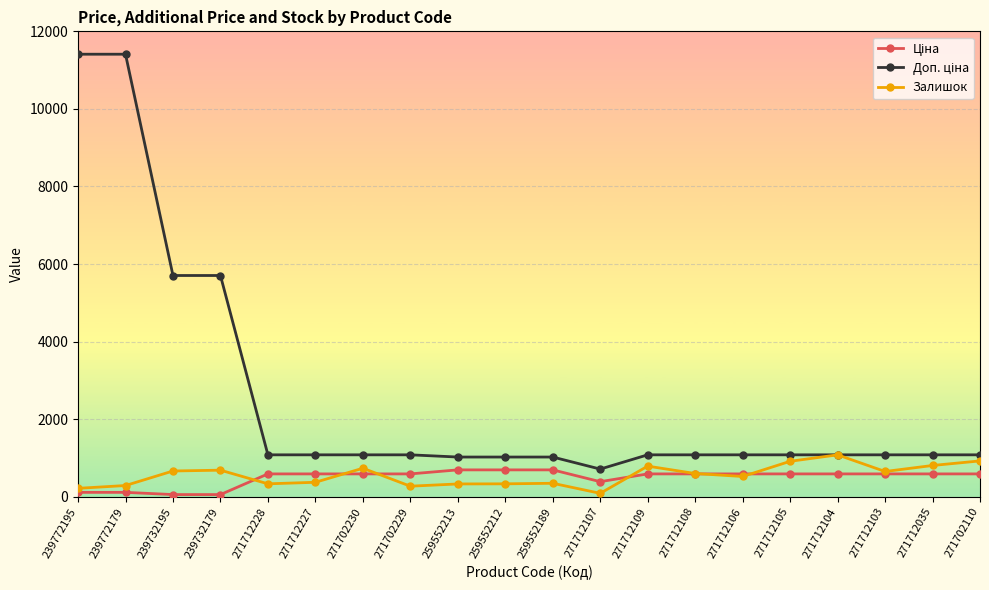

What is the value of the Залишок point at the 18th from the left?

652.0